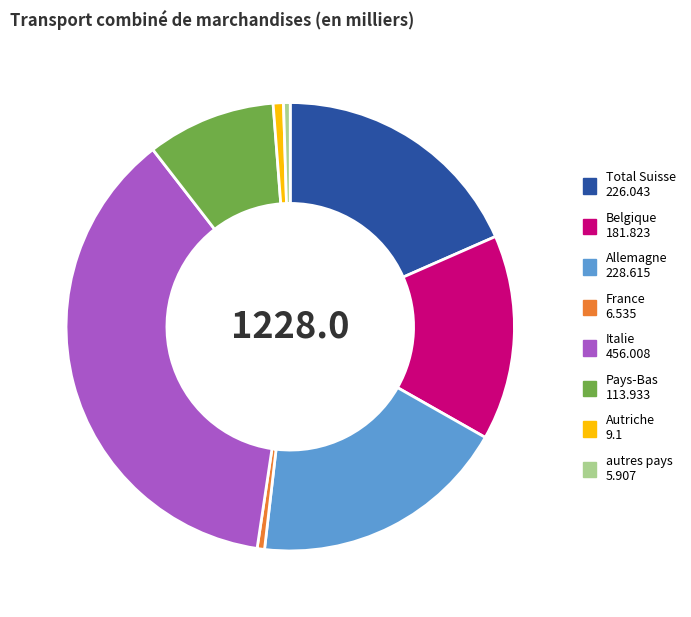

Is there a majority slice in this chart?

No